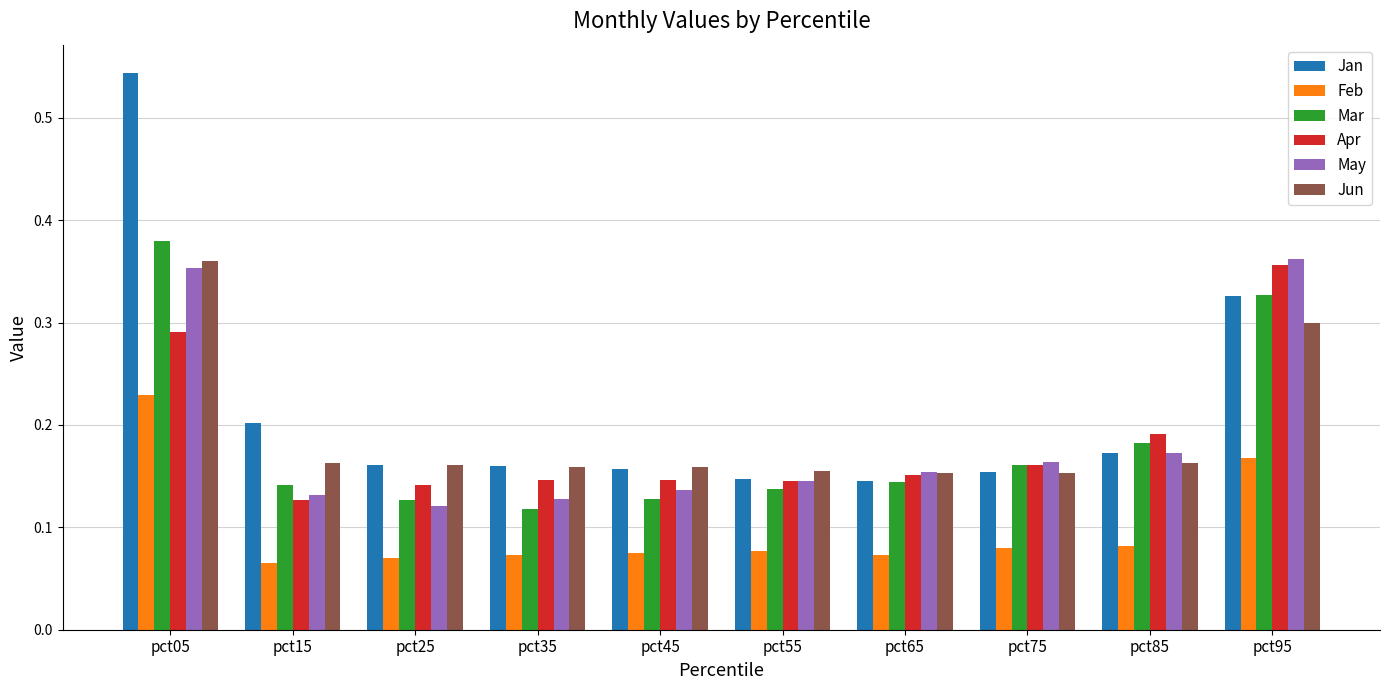

The Mar series shows 0.2 at pct95. True or false?

False